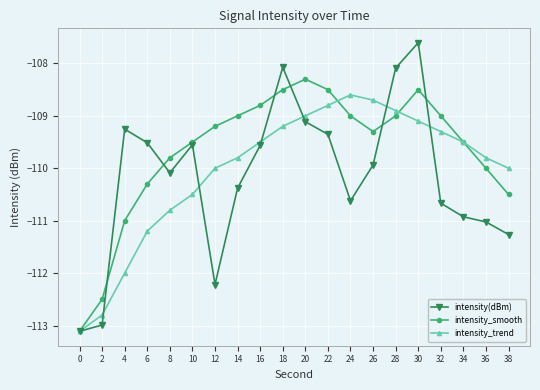

Which series has the largest total across all categories?

intensity_smooth